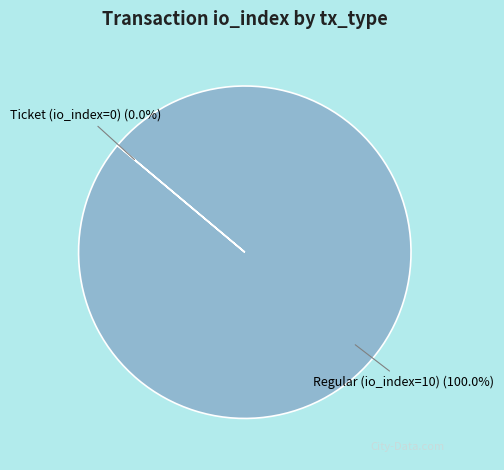

Which category has the biggest portion of the pie?

Regular (io_index=10)